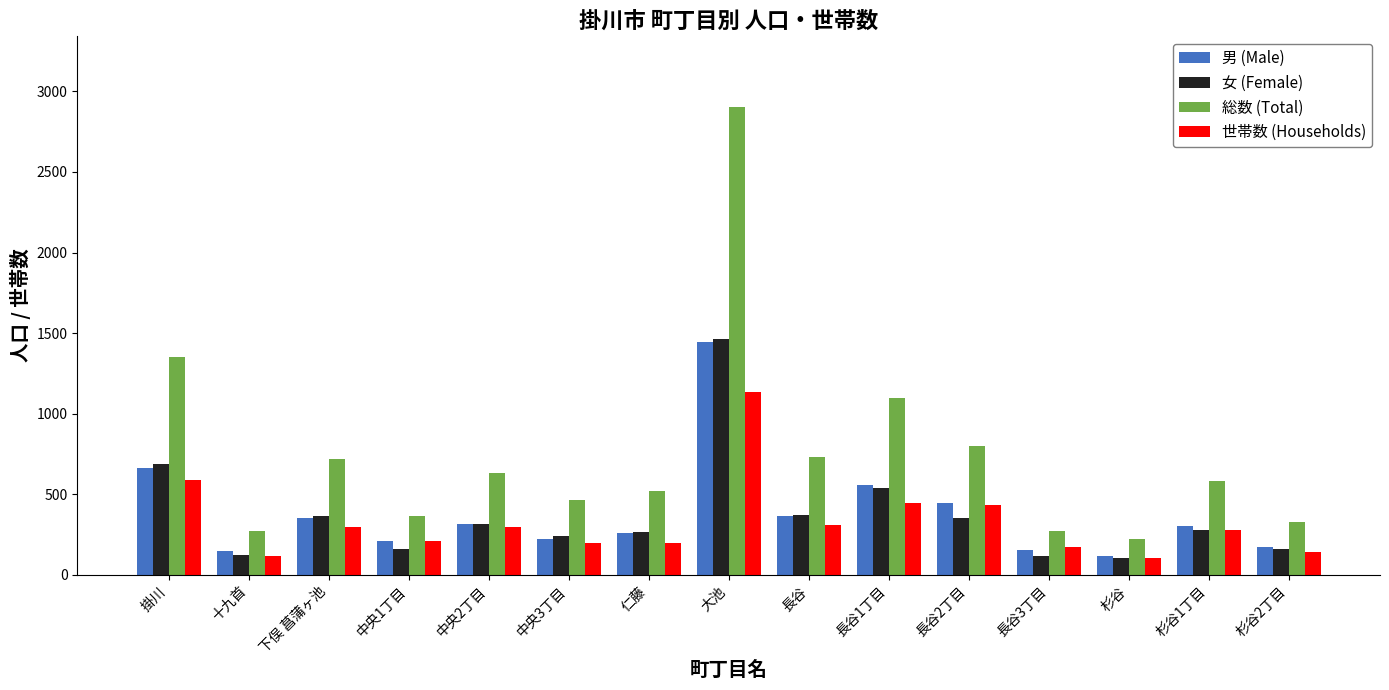

What are all the series names shown in the legend?

男 (Male), 女 (Female), 総数 (Total), 世帯数 (Households)